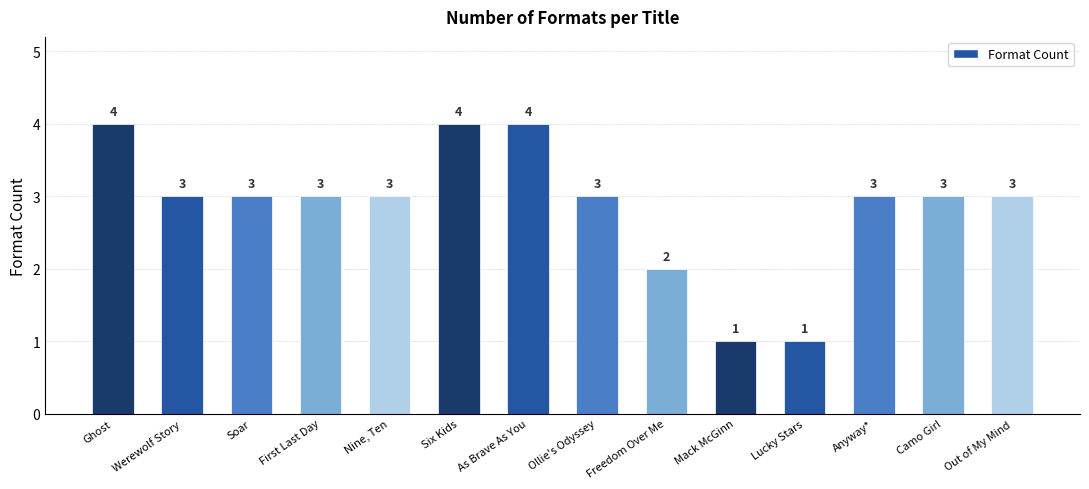

What position from the left is Mack McGinn?

10